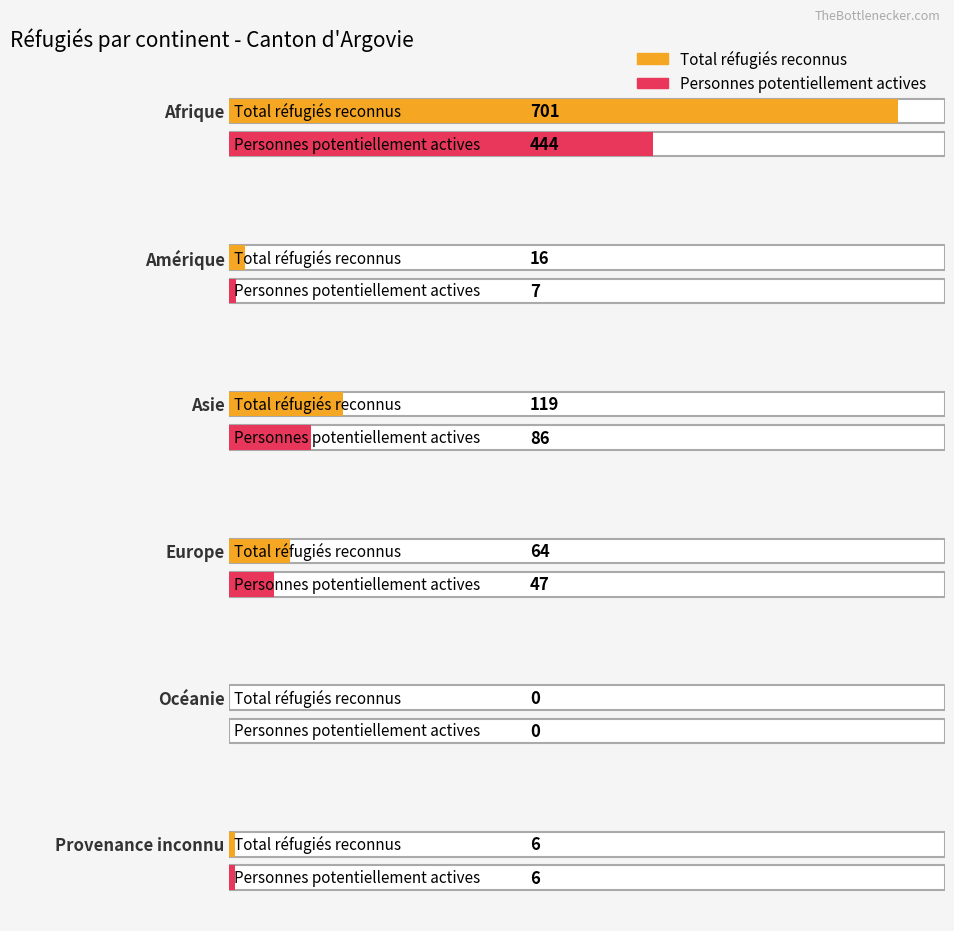

List the series in order of their overall mean, highest first.

Total réfugiés reconnus, Personnes potentiellement actives